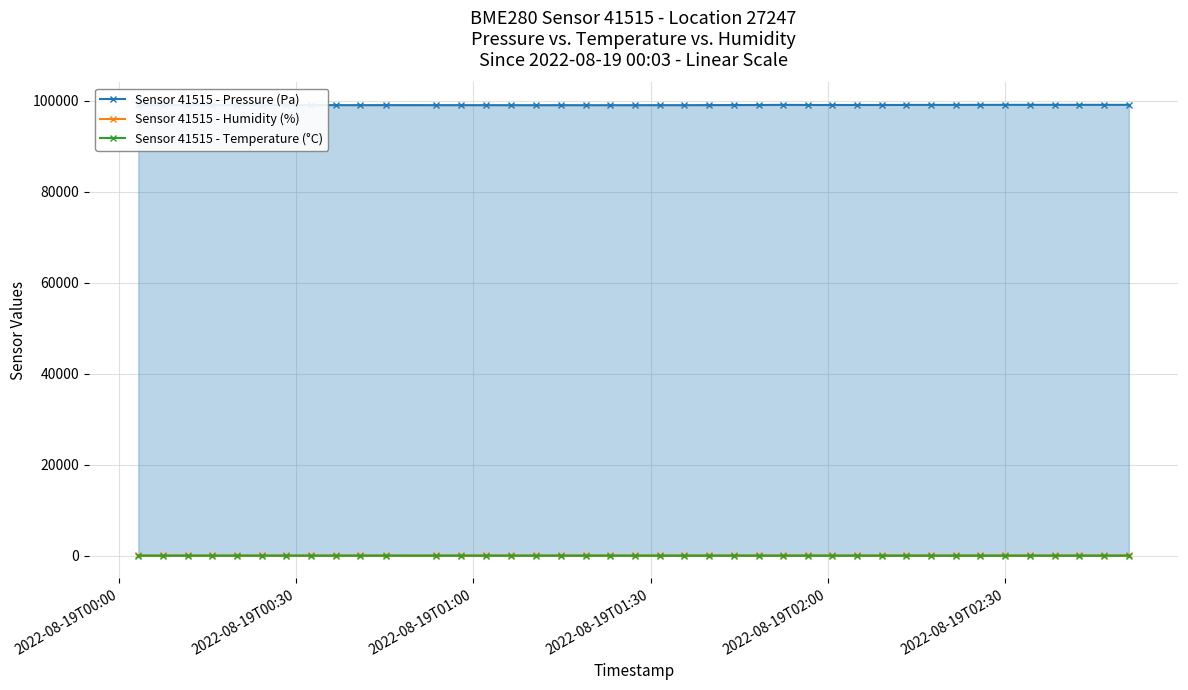

How many lines are shown in the chart?

3